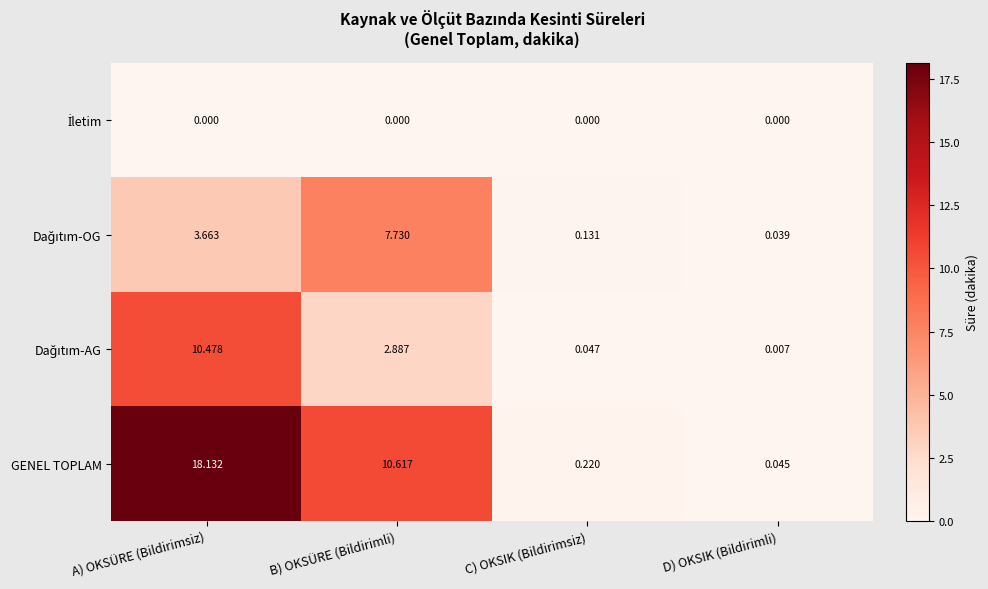

At which category is the sum across all series the highest?

A) OKSÜRE (Bildirimsiz)